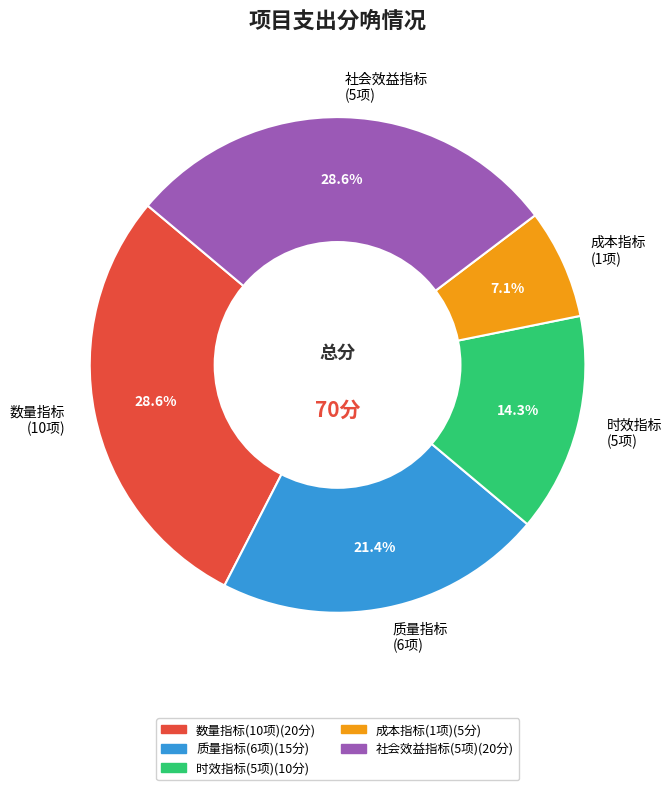

What portion of the pie excludes 数量指标 (10项)?

71.4%